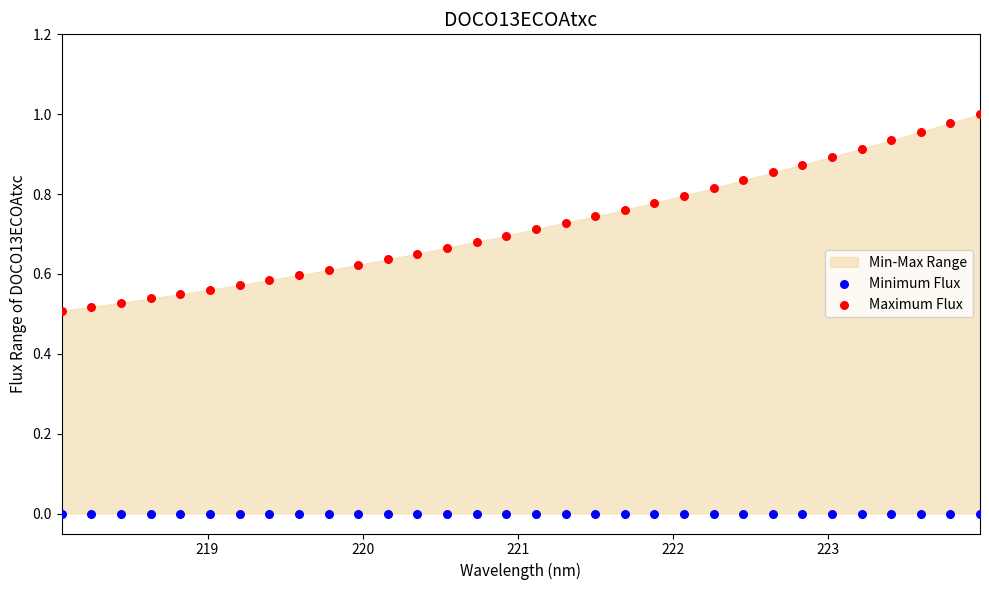

Which series contains the lowest Y value?

Minimum Flux